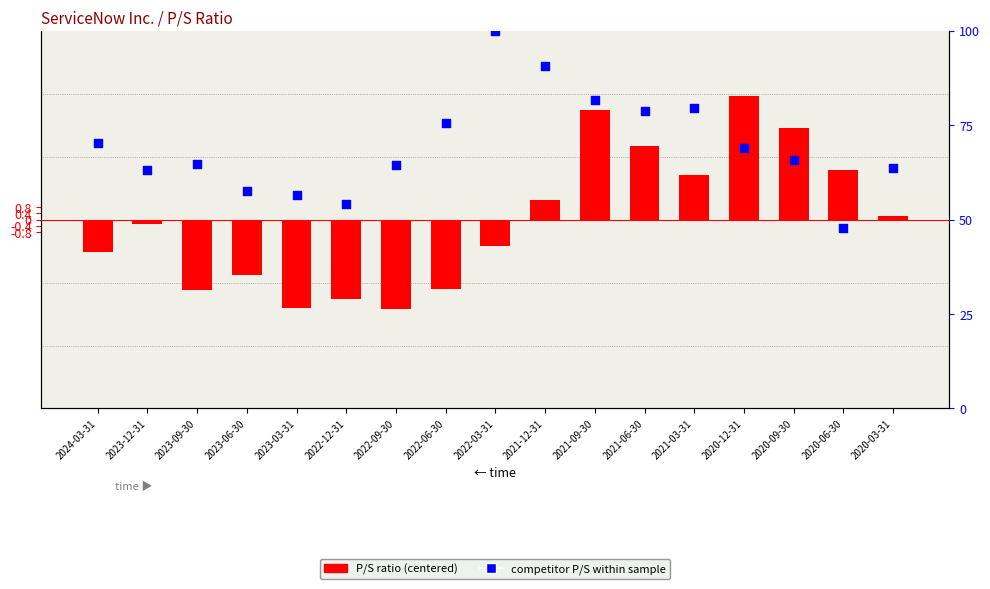

Which series has the largest Y range (max minus min)?

competitor P/S rank